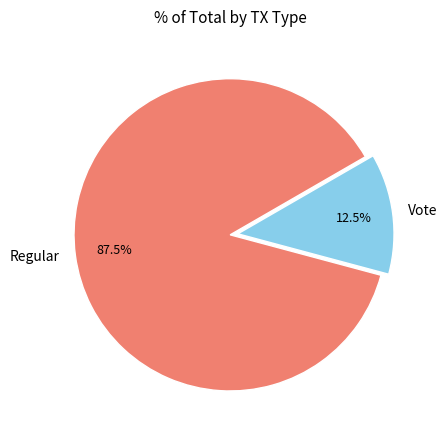

What is the smallest slice in the pie chart?

Vote